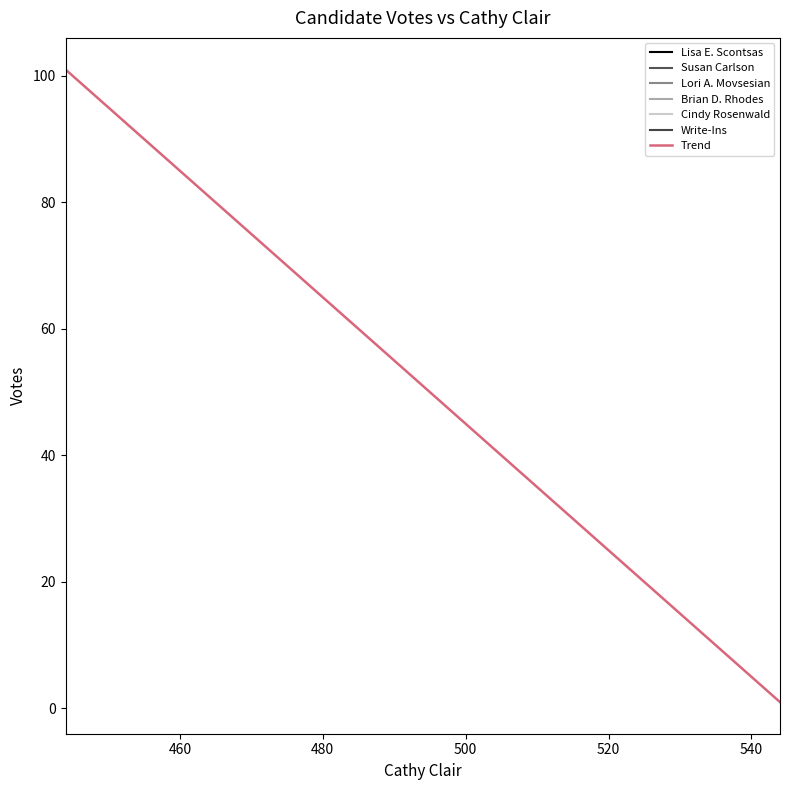

What is the maximum value shown in the chart?

101